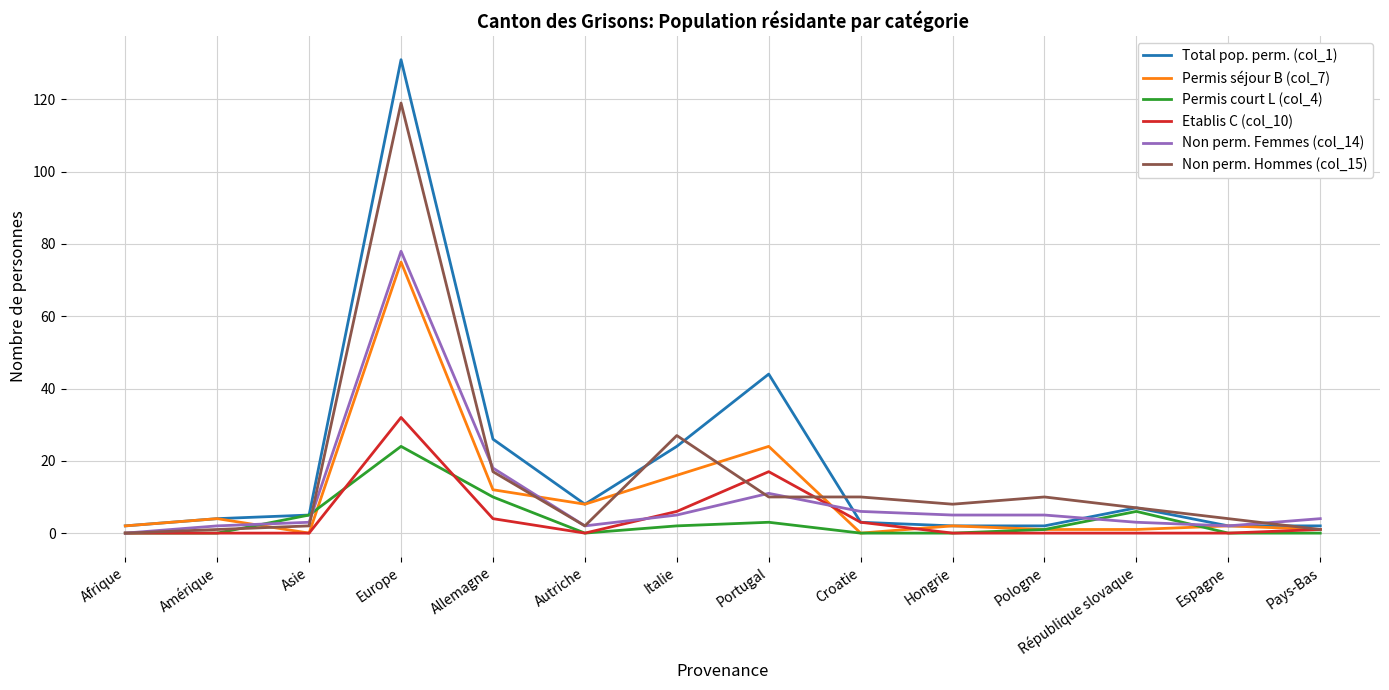

What position from the right is Croatie?

6